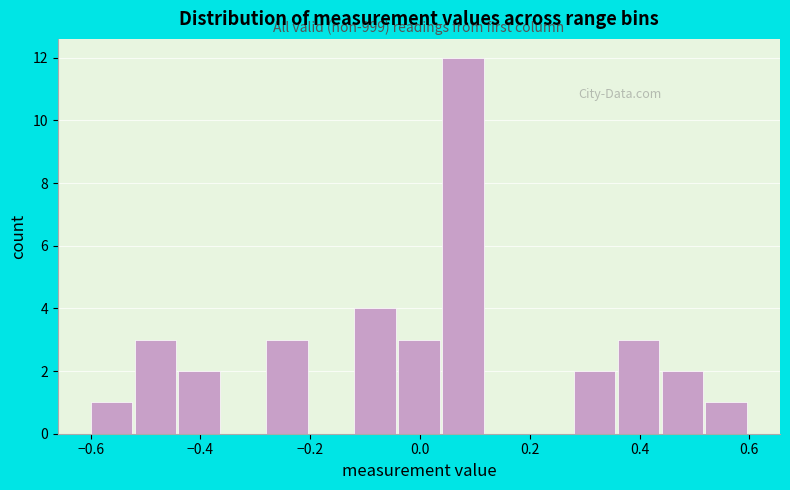

Which range on the x-axis has the tallest bar?

0.04 to 0.12